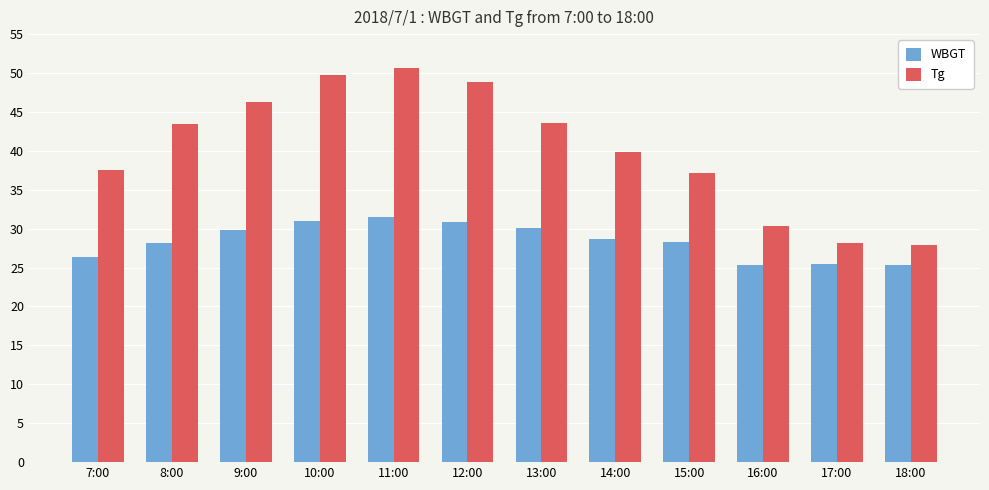

Which series has the largest total across all categories?

Tg